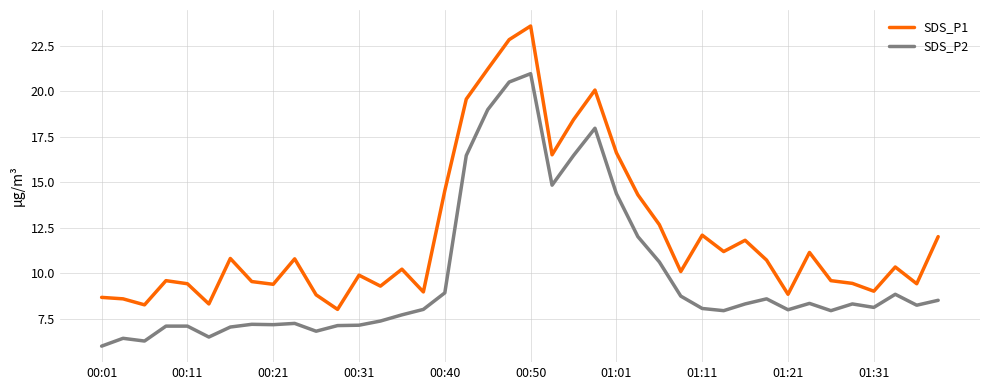

True or false: SDS_P1 and SDS_P2 cross at least once.

False